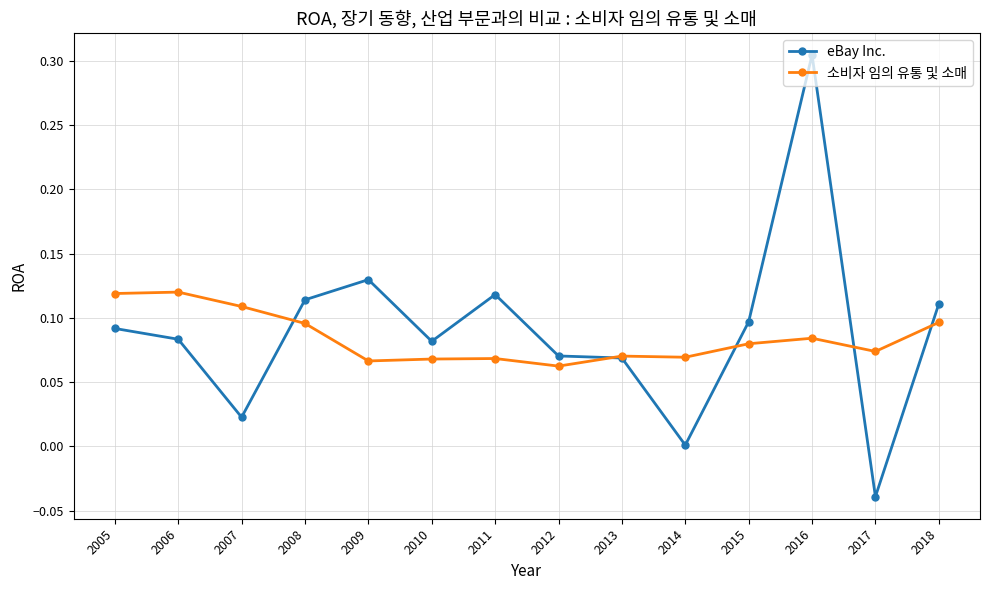

How many intersections are there between 소비자 임의 유통 및 소매 and eBay Inc.?

5